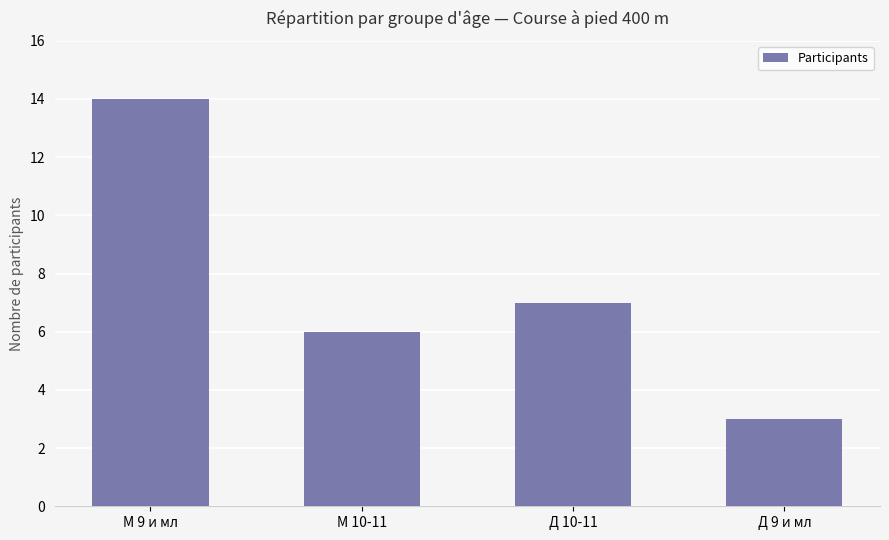

Rank the categories by value from lowest to highest.

Д 9 и мл, М 10-11, Д 10-11, М 9 и мл